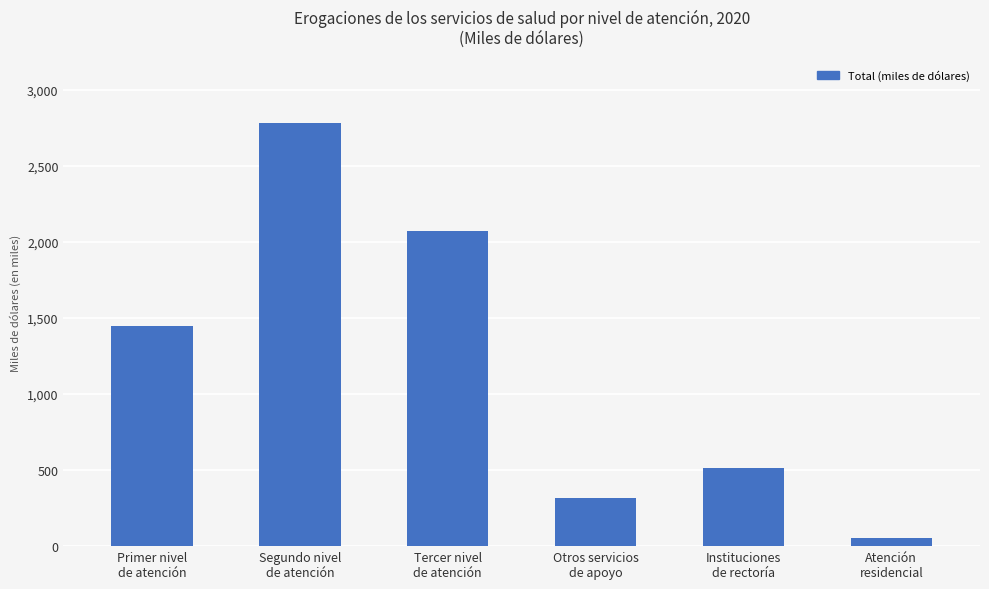

The value at Segundo nivel
de atención is 2781118. True or false?

True